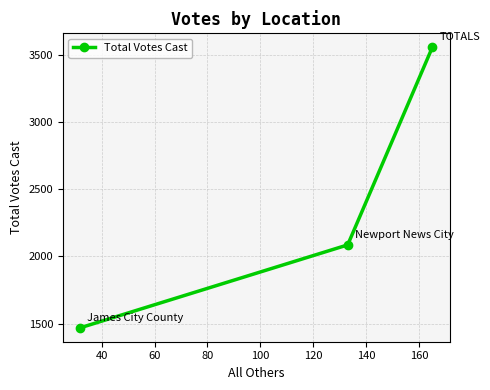

What is the value of the 2nd point from the left?

2086